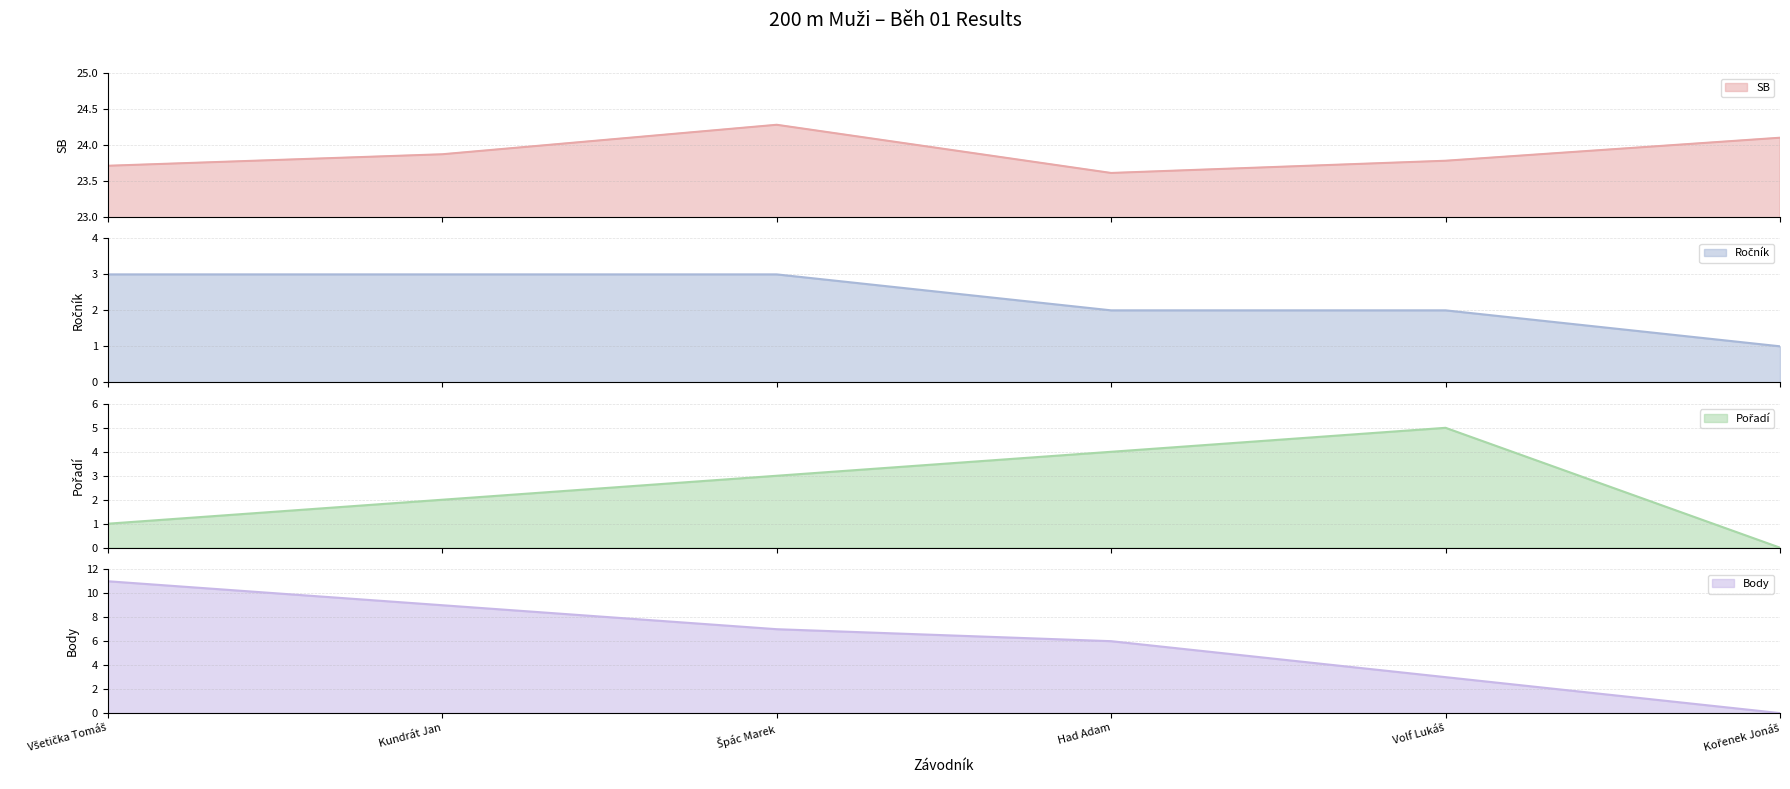

At which label does Body first exceed 7?

Všetička Tomáš